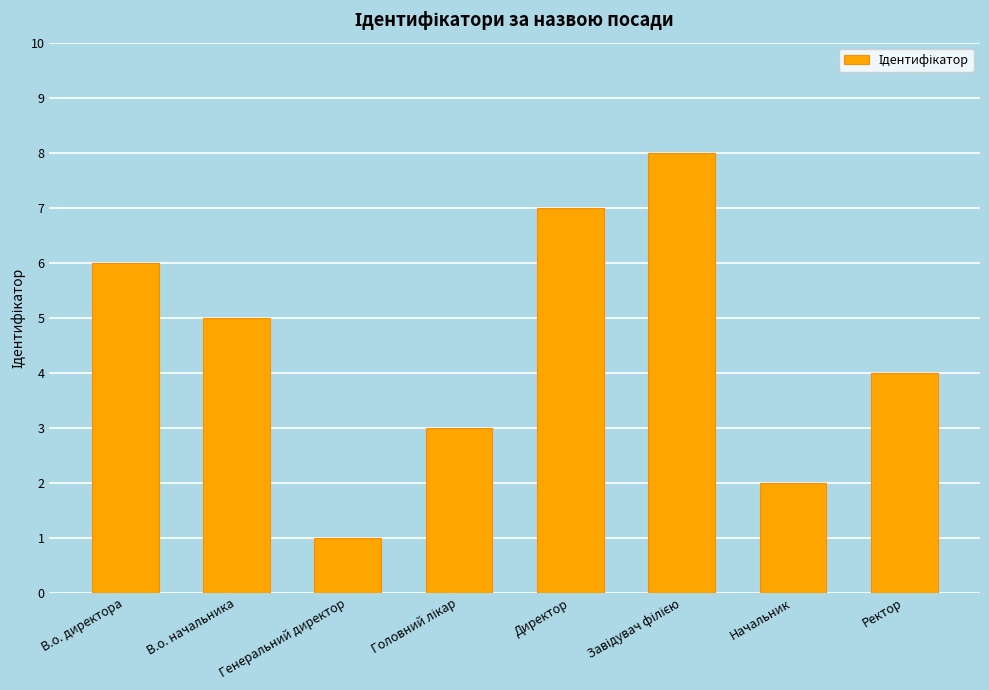

What is the minimum value shown in the chart?

1